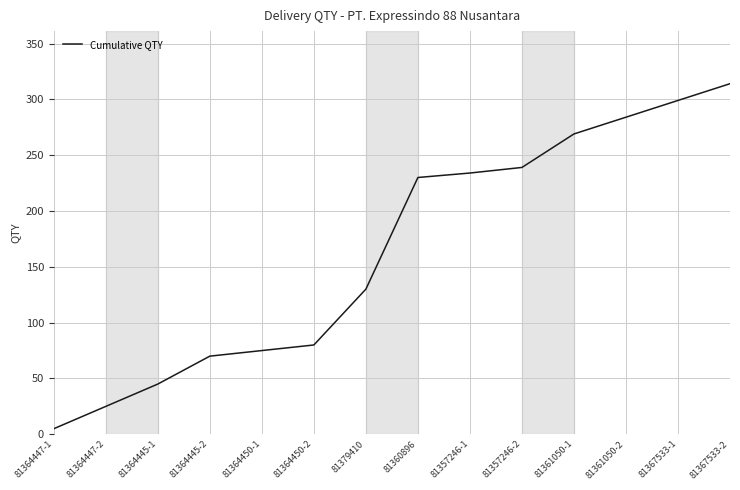

Which category has the highest value across all series?

81367533-2